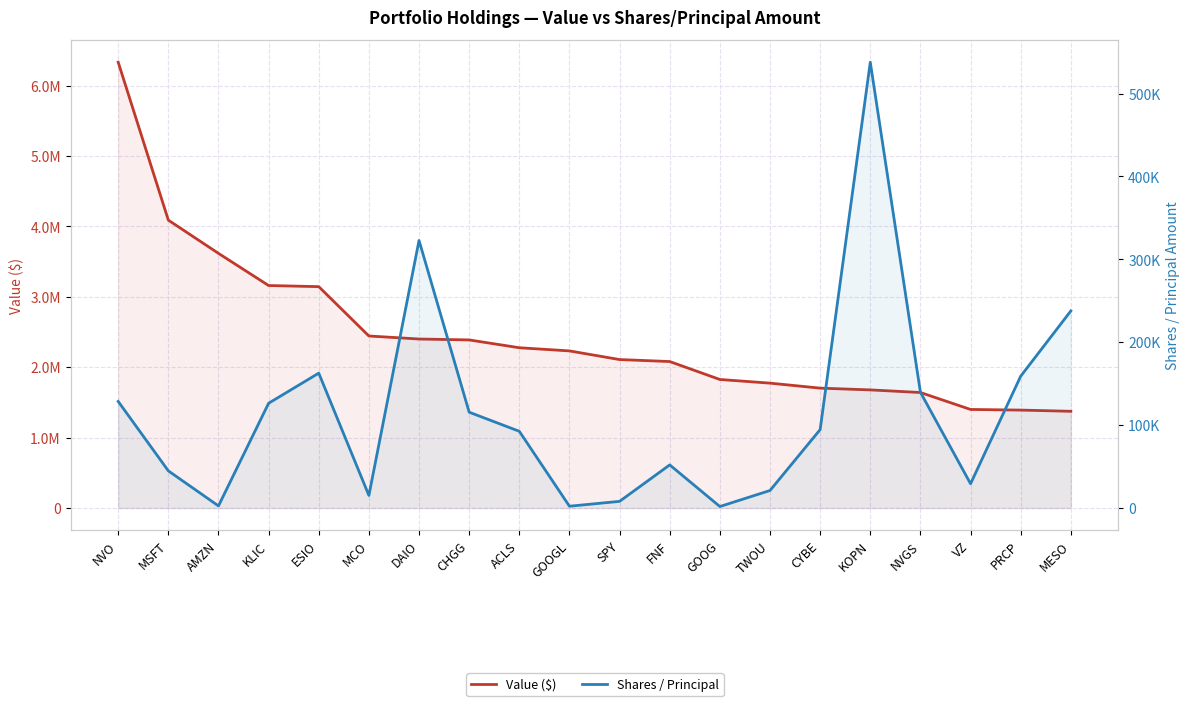

What is the maximum value shown in the chart?

6334000